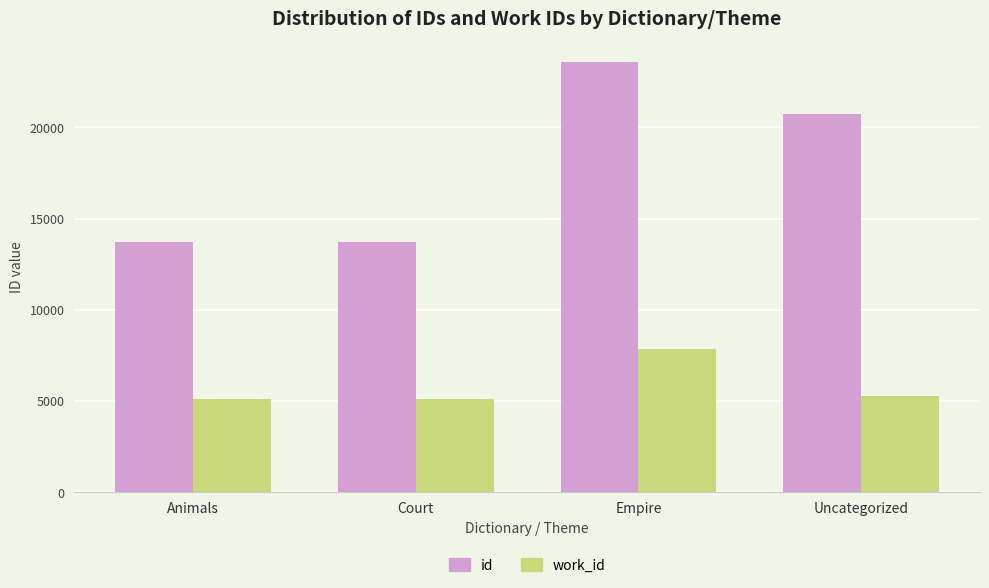

What position from the right is Empire?

2